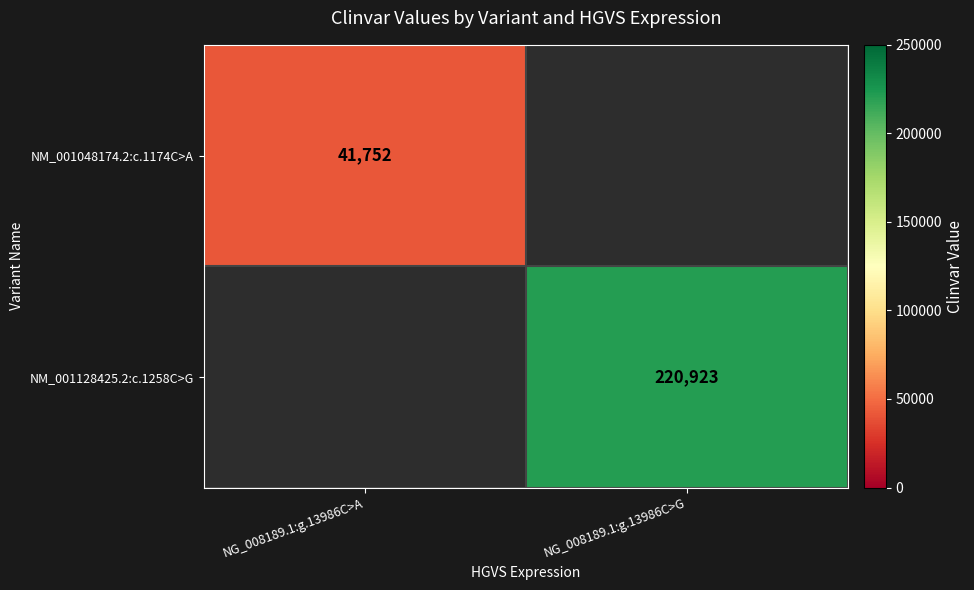

True or false: NM_001128425.2:c.1258C>G has a value of 331415.2 at NG_008189.1:g.13986C>G.

False